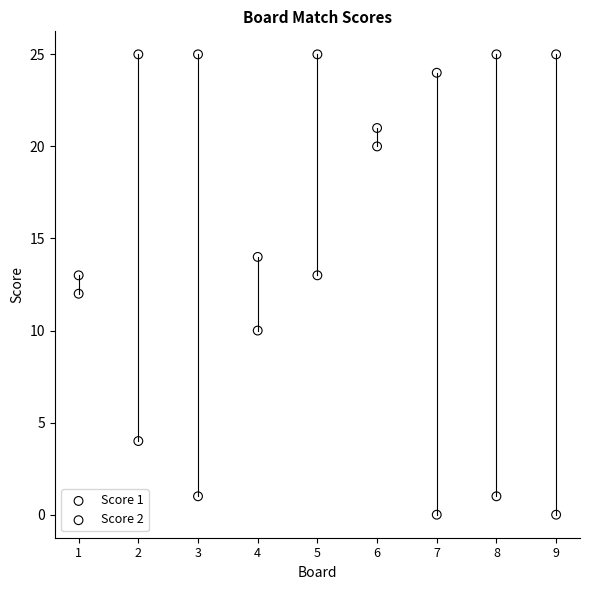

Across all data points, what is the range of Y values (max minus min)?

25